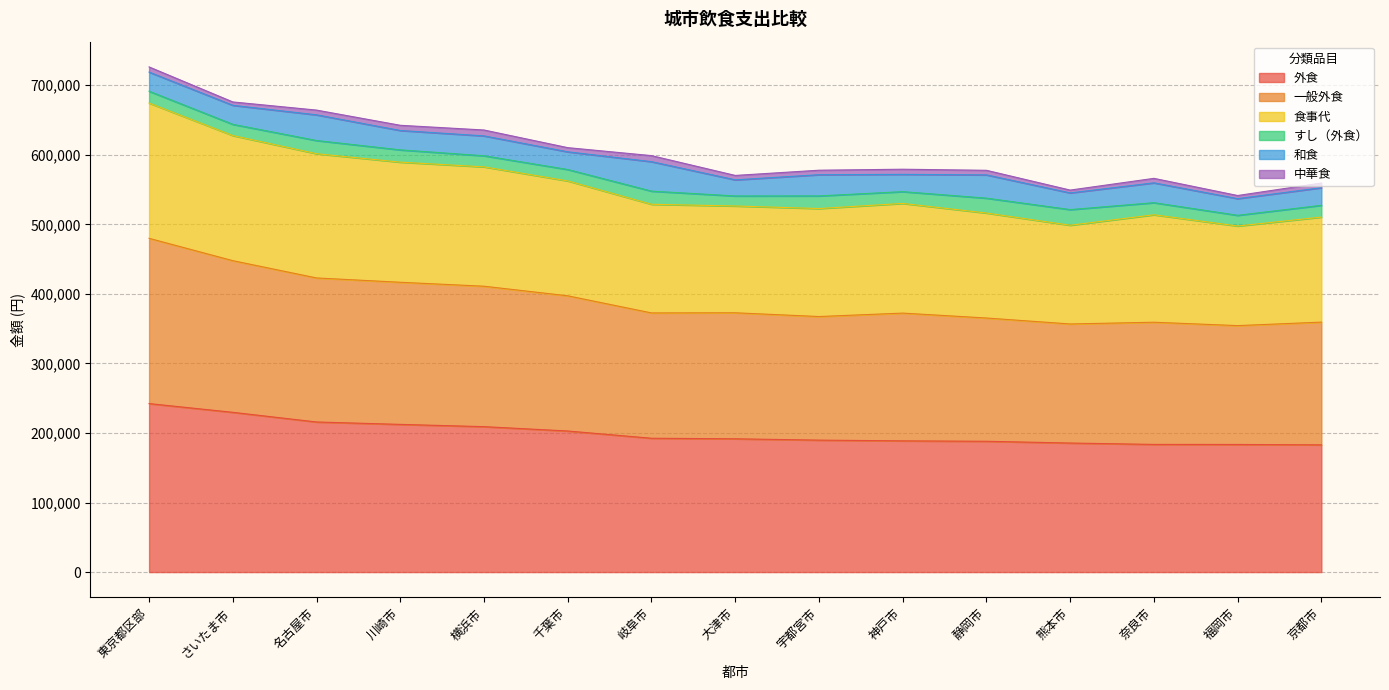

At which category is the sum across all series the highest?

東京都区部